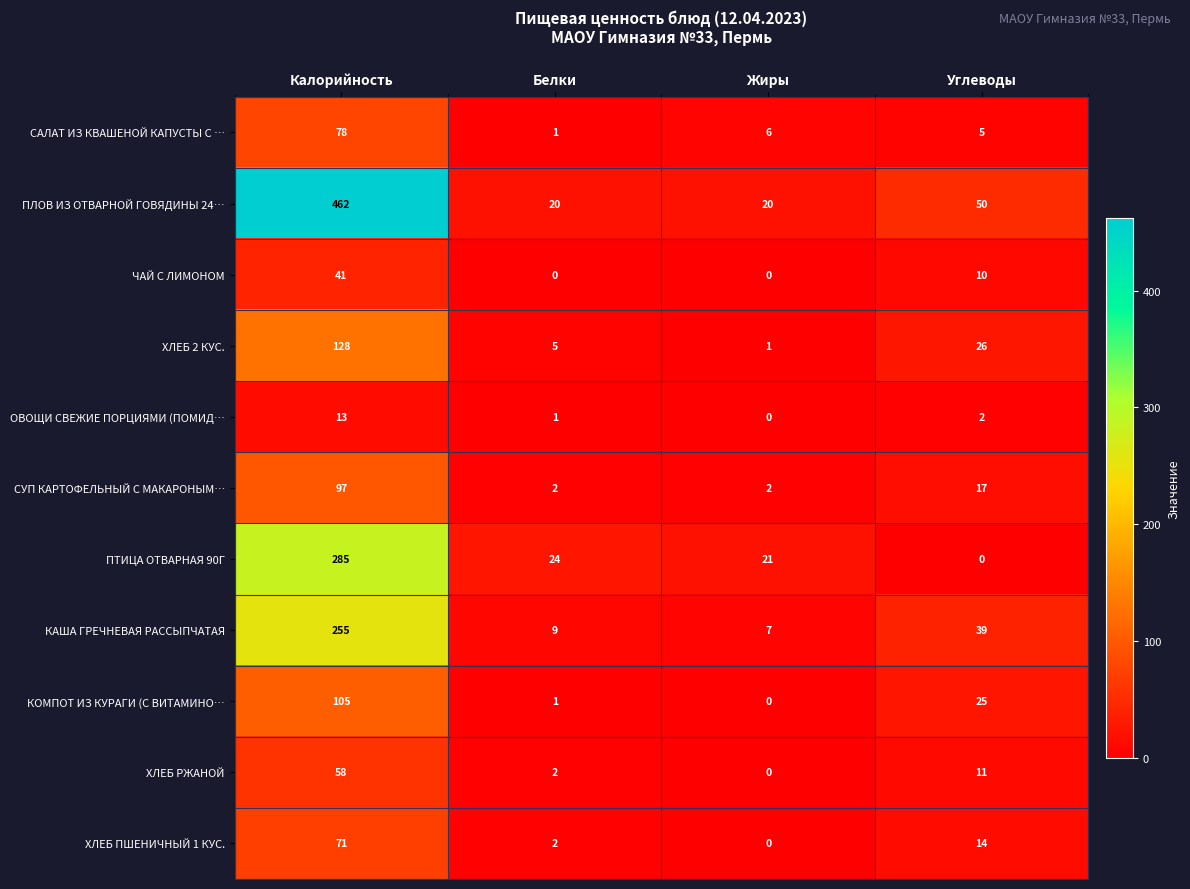

At which label does ХЛЕБ 2 КУС. reach its minimum?

Жиры